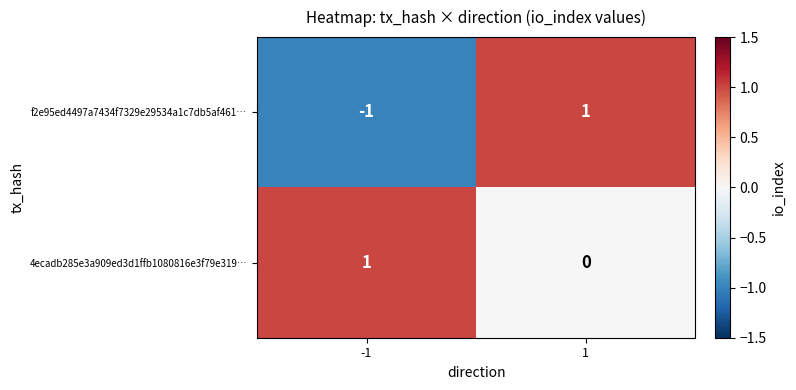

How many data points in 4ecadb285e3a909ed3d1ffb1080816e3f79e319… are less than 1?

1